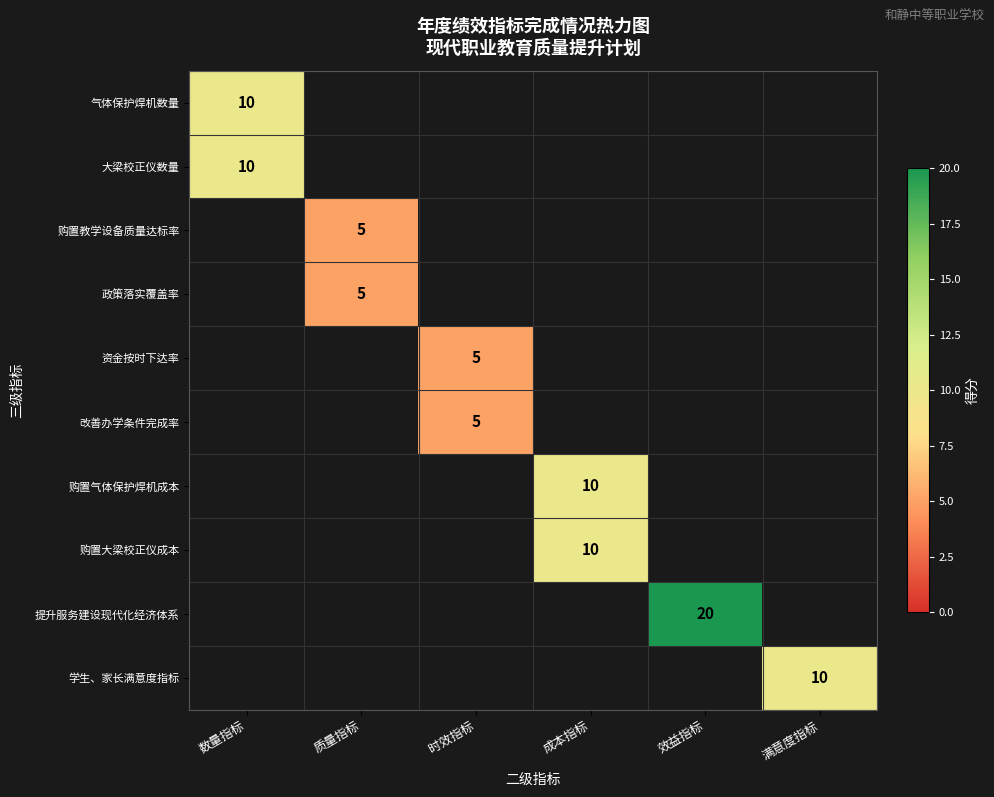

Between 效益指标 and 质量指标, which is larger?

效益指标